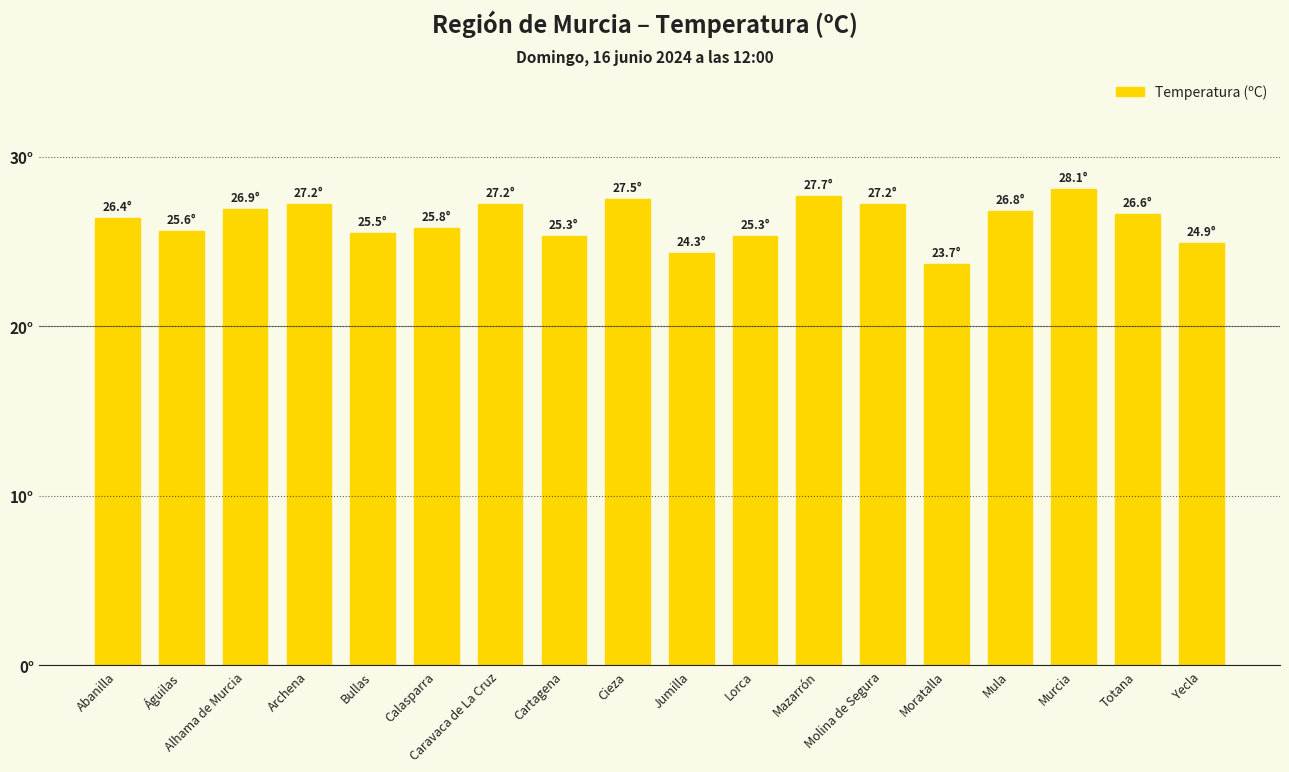

Does the chart contain any negative values?

No